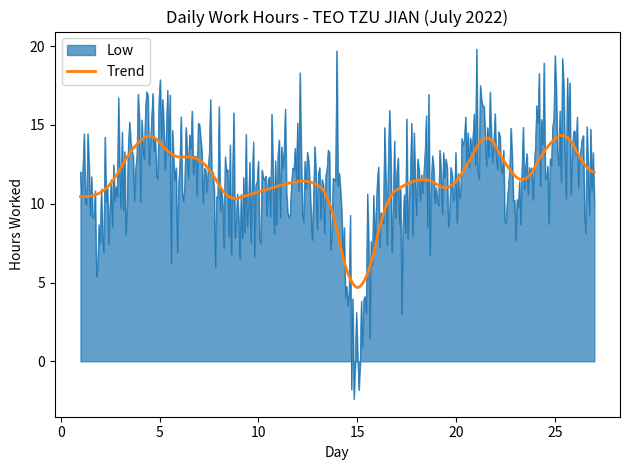

Rank the series by their maximum value, from highest to lowest.

Low, Trend